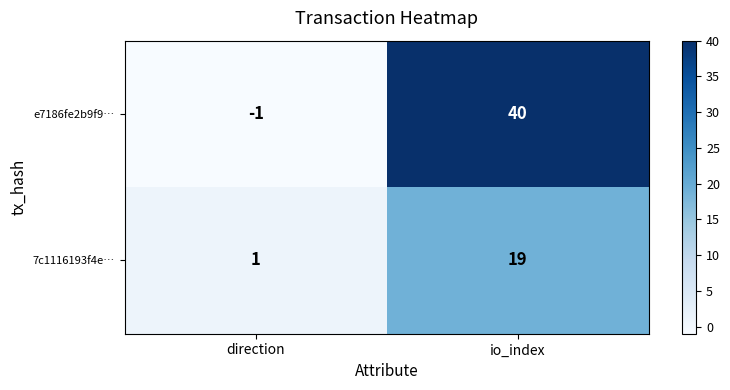

Reading left to right, what are all the values shown in this chart?

e7186fe2b9f9…: -1	40
7c1116193f4e…: 1	19